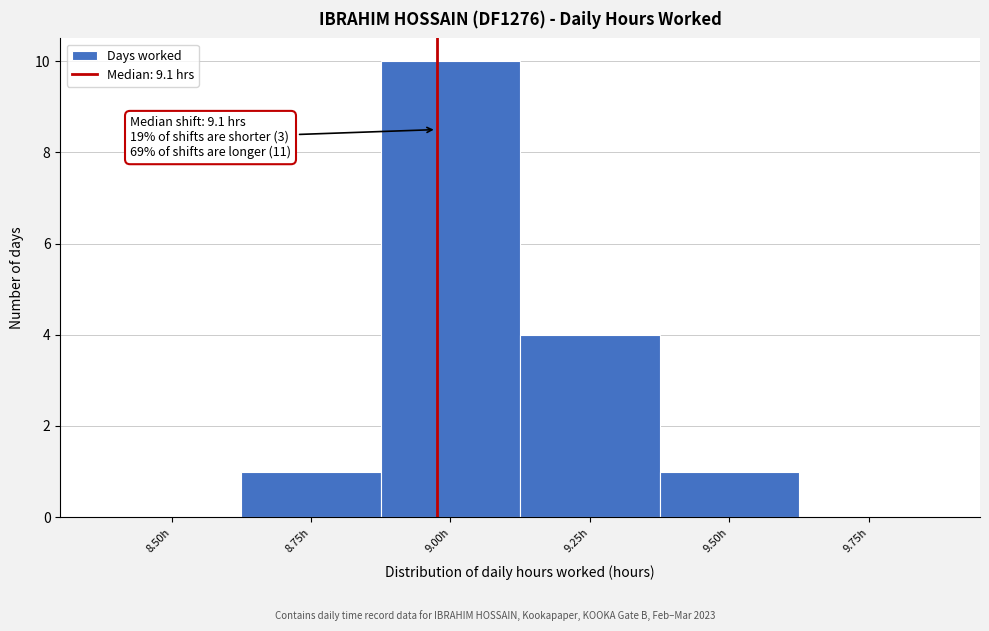

Reading right to left, transcribe all the data shown in this chart.

9.75h=0	9.50h=1	9.25h=4	9.00h=10	8.75h=1	8.50h=0